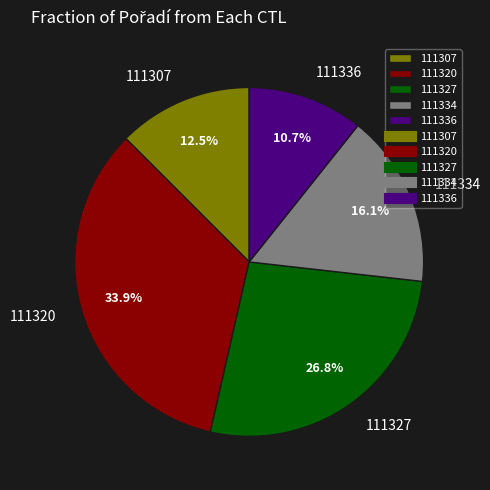

To the nearest percent, what percentage of the pie is 111327?

27%